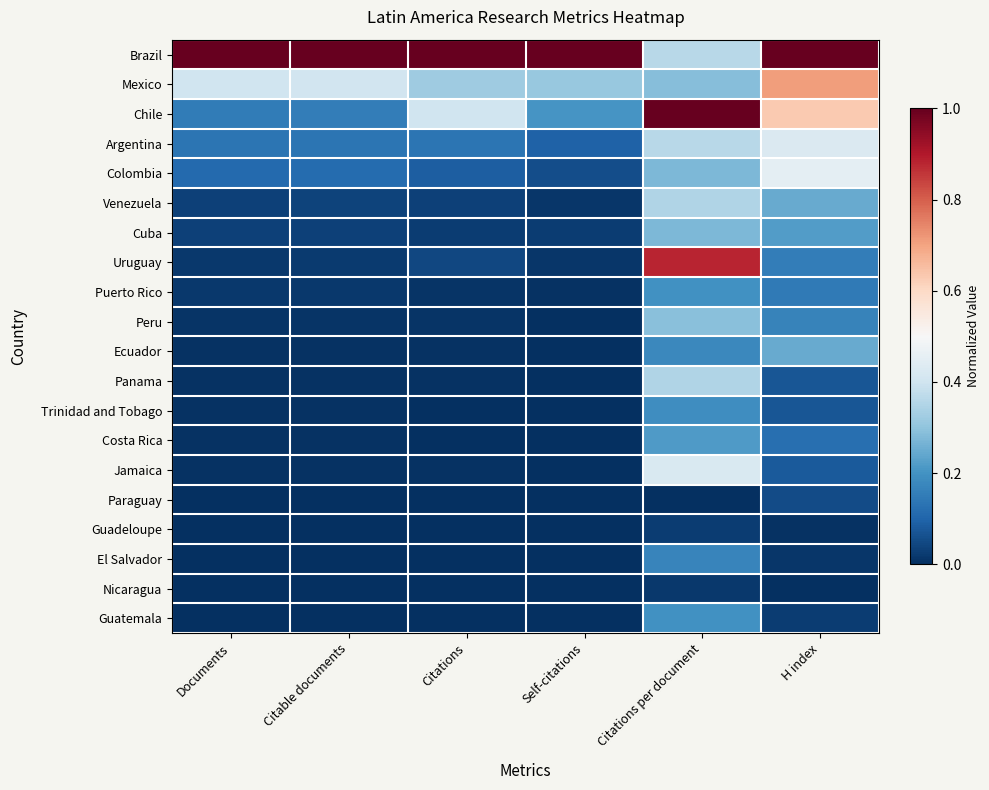

Between Documents and H index, which series saw the biggest shift?

Chile